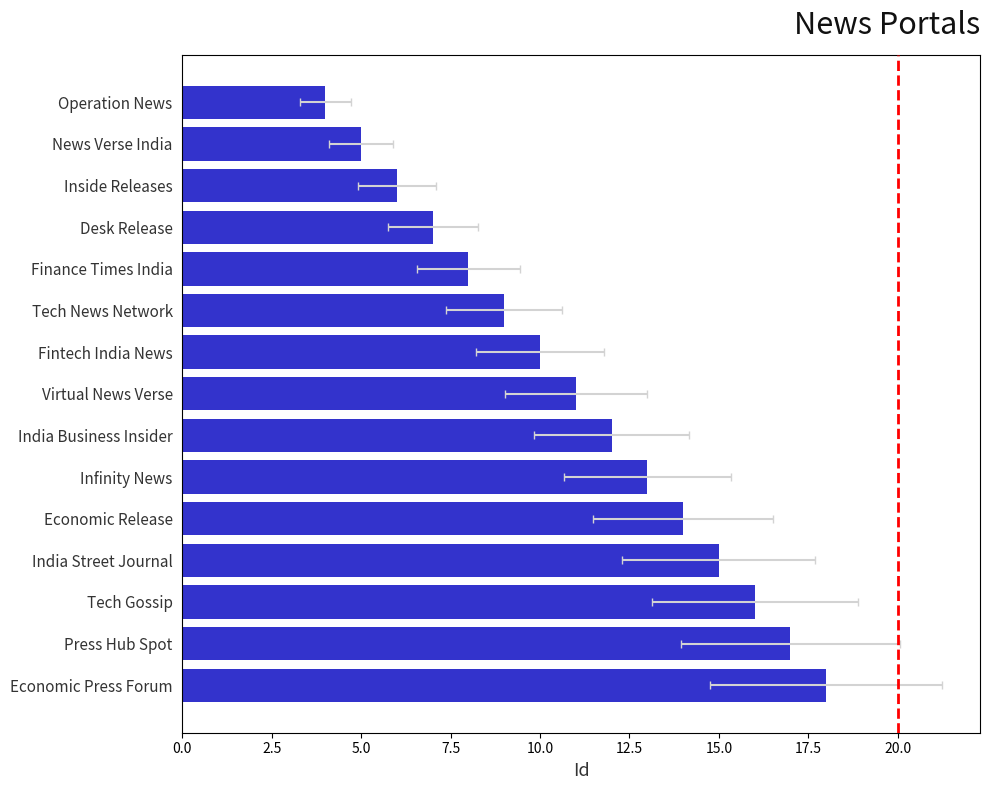

Count the number of data series in this chart.

1